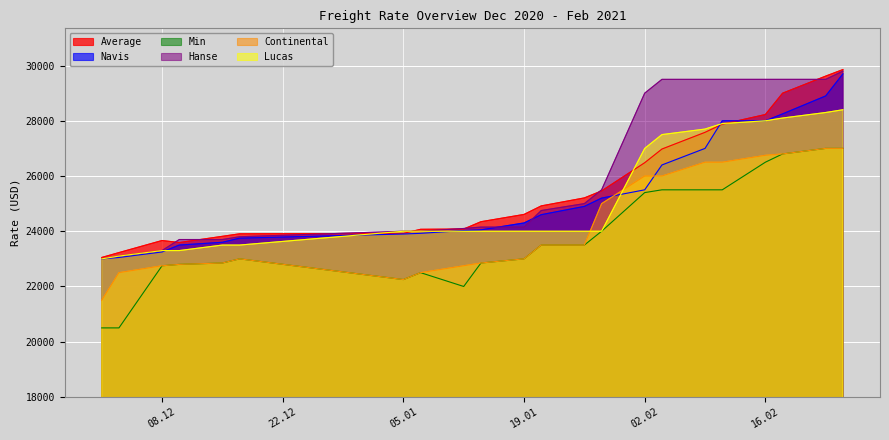

Which series ends up on top after the final intersection of Continental and Lucas?

Lucas